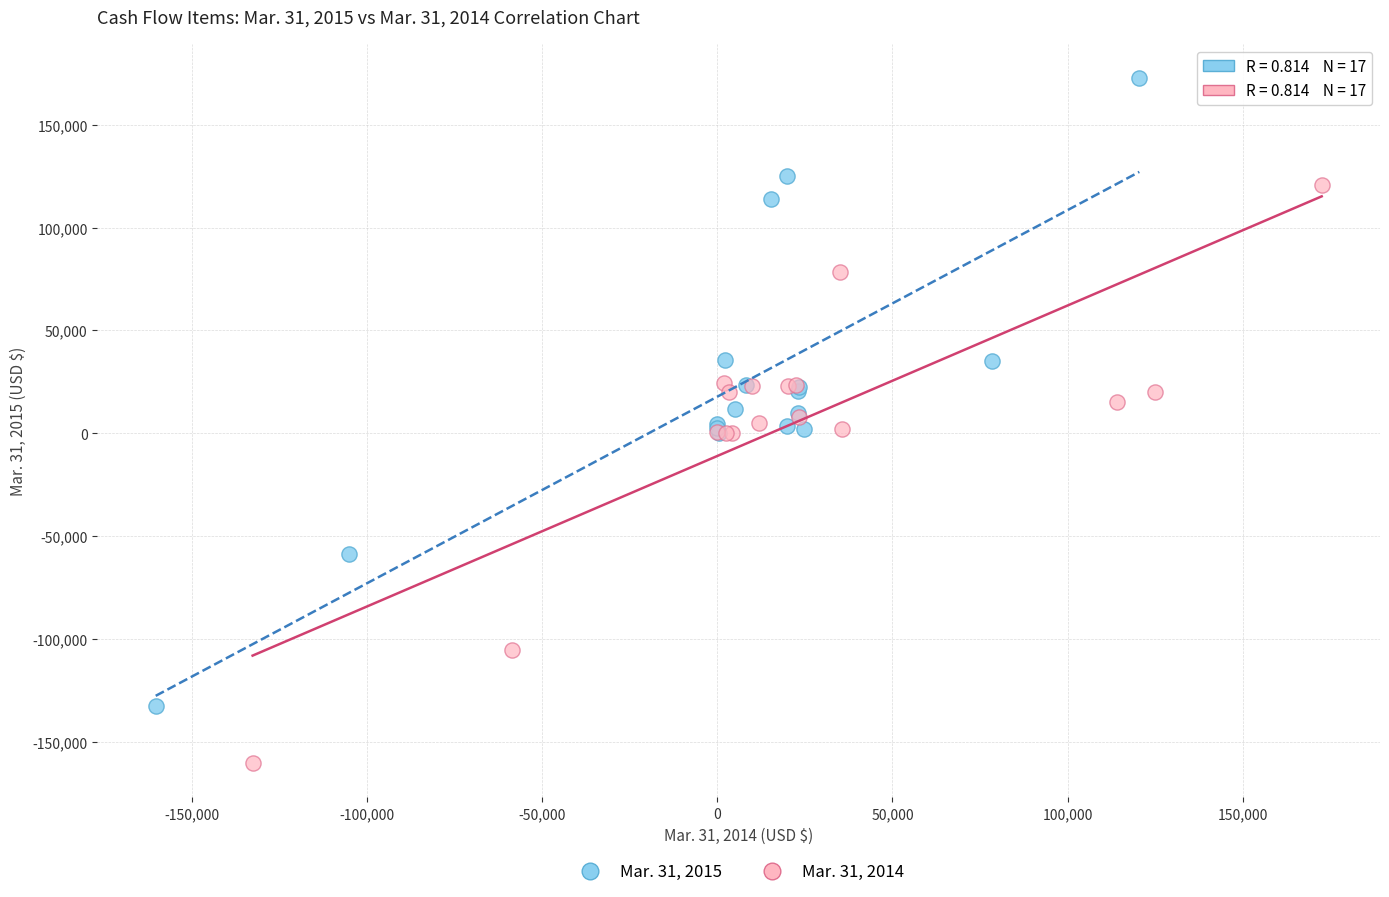

Which series contains the lowest Y value?

Mar. 31, 2014